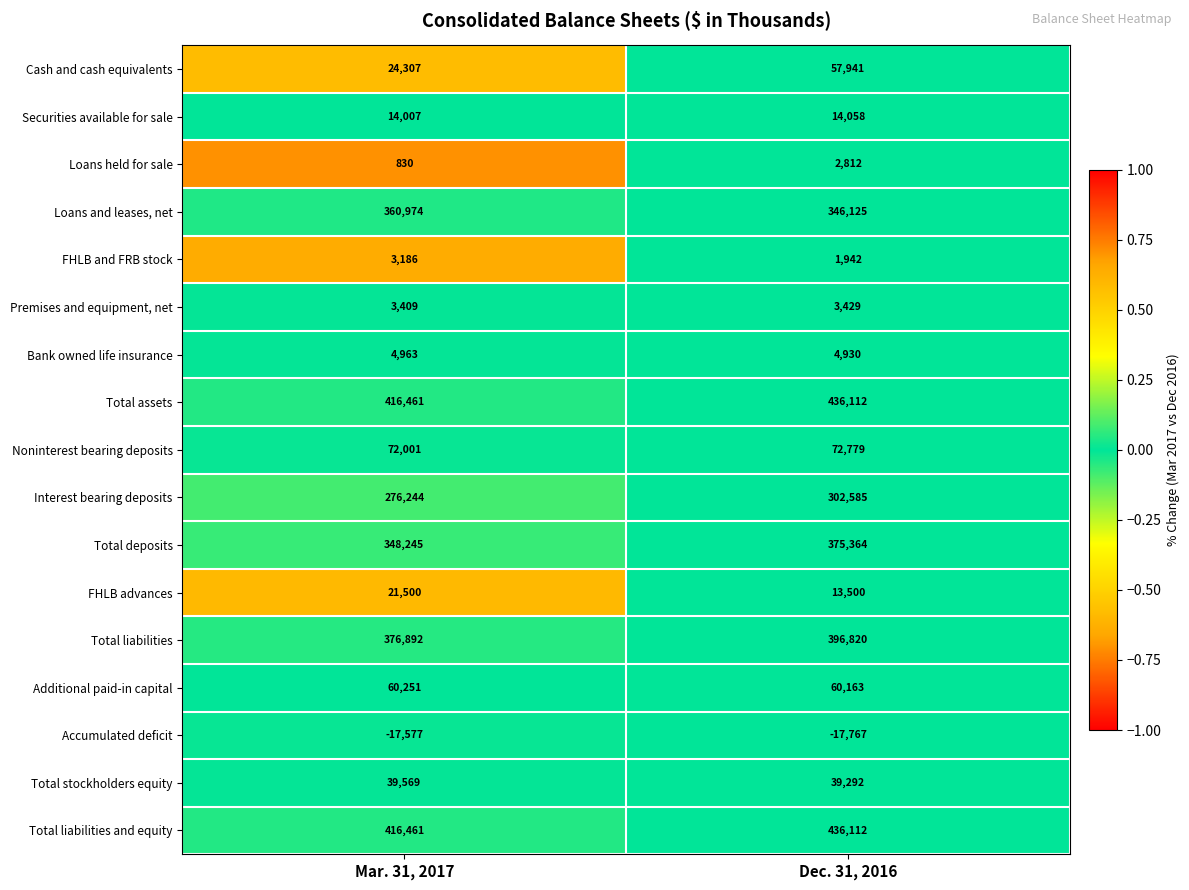

What is the maximum value for Accumulated deficit?

-17577